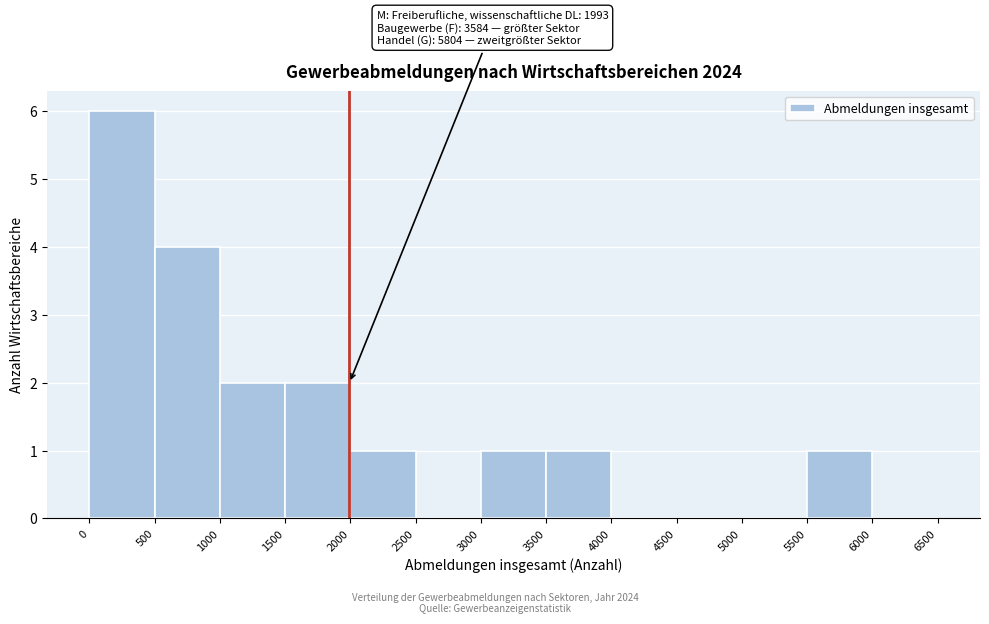

Which range on the x-axis has the tallest bar?

0 to 500